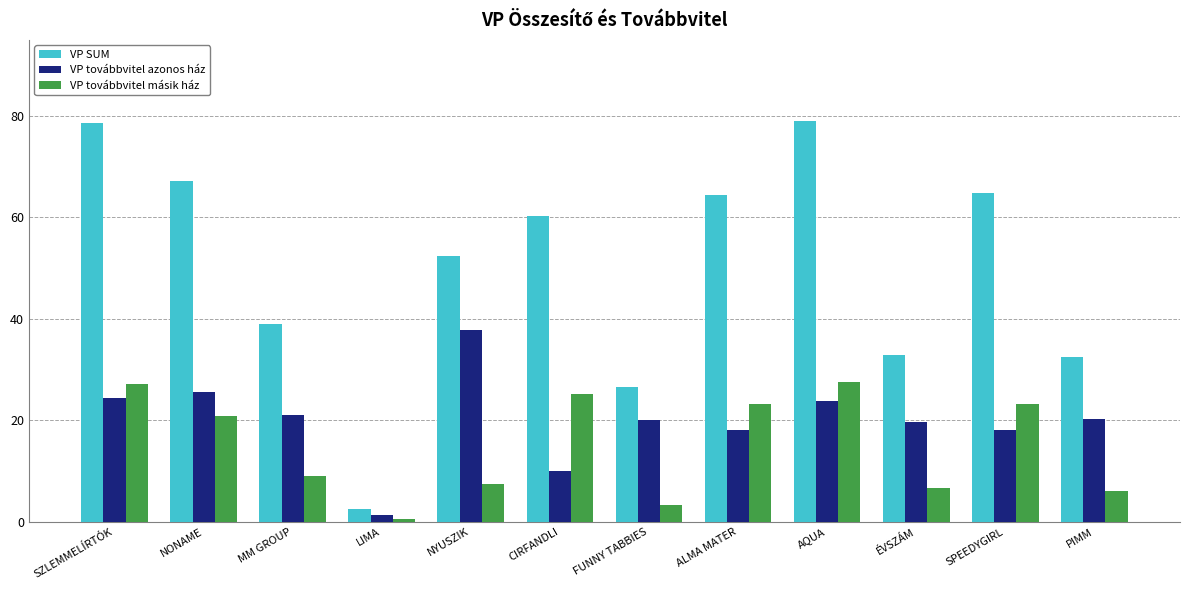

Does the chart contain any negative values?

No